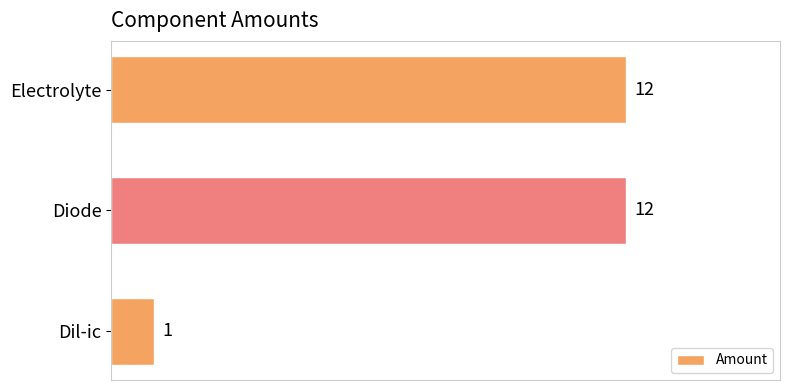

What is the difference between the second highest and minimum values?

11